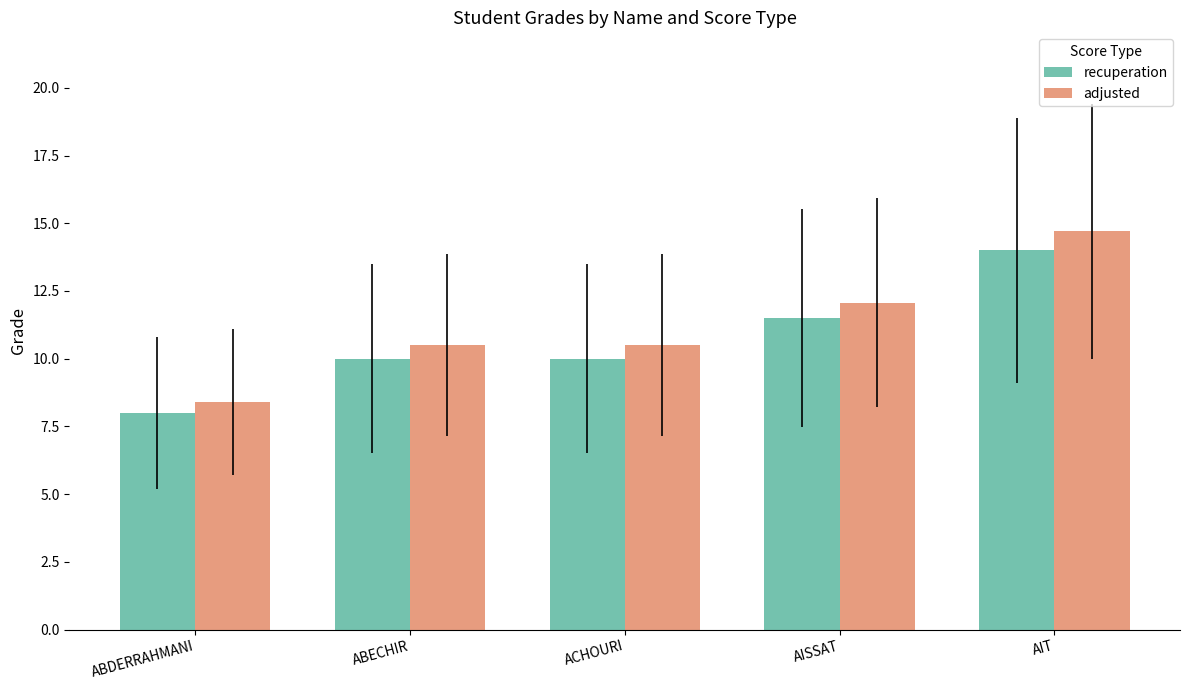

What are all the series names shown in the legend?

recuperation, adjusted